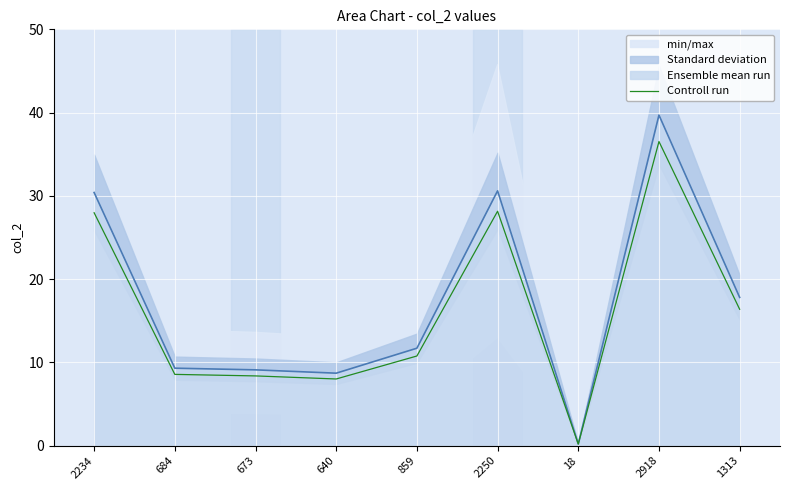

Between 673 and 2234, which is larger?

2234